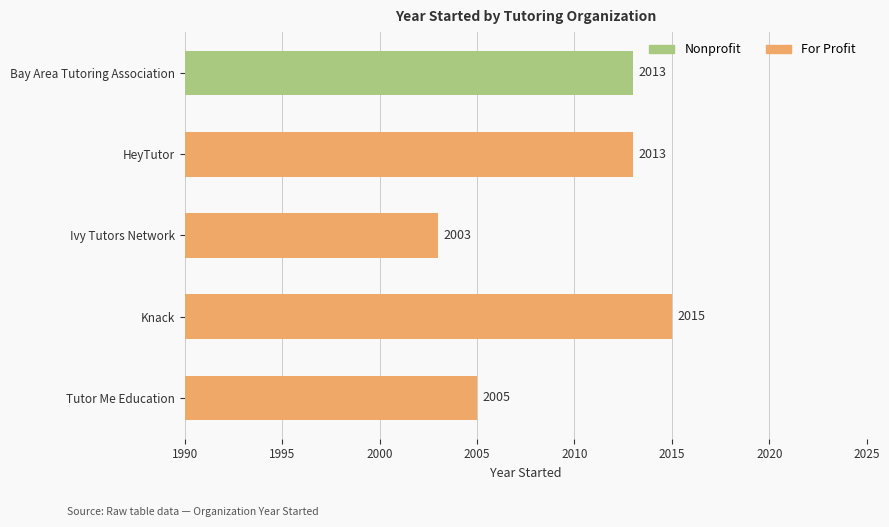

Which category has the lowest value across all series?

Ivy Tutors Network